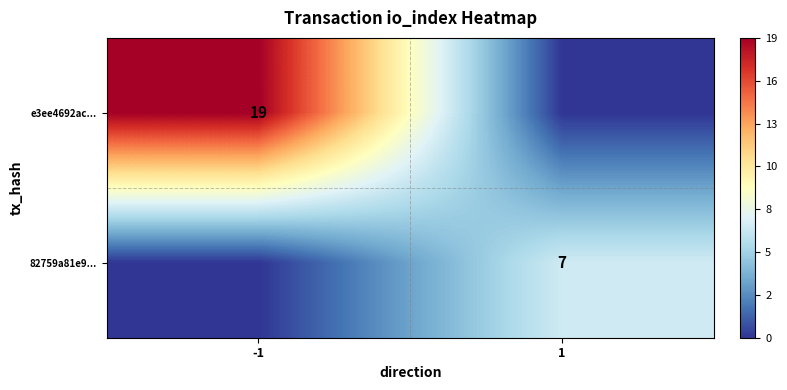

Is it true that e3ee4692ac... equals 19 at -1?

True